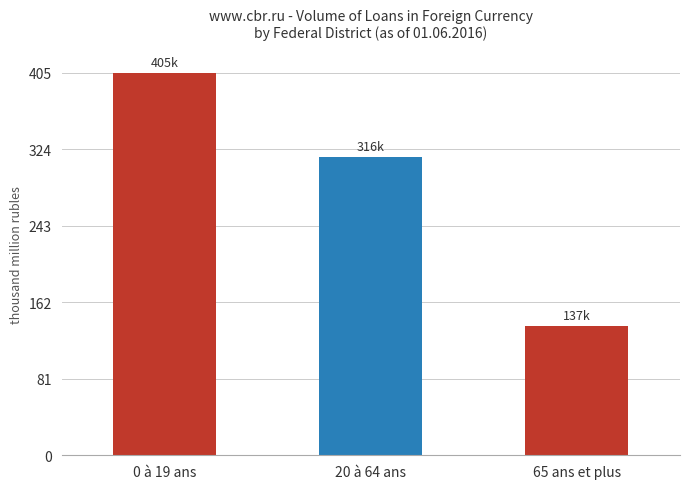

Does the chart contain any negative values?

No